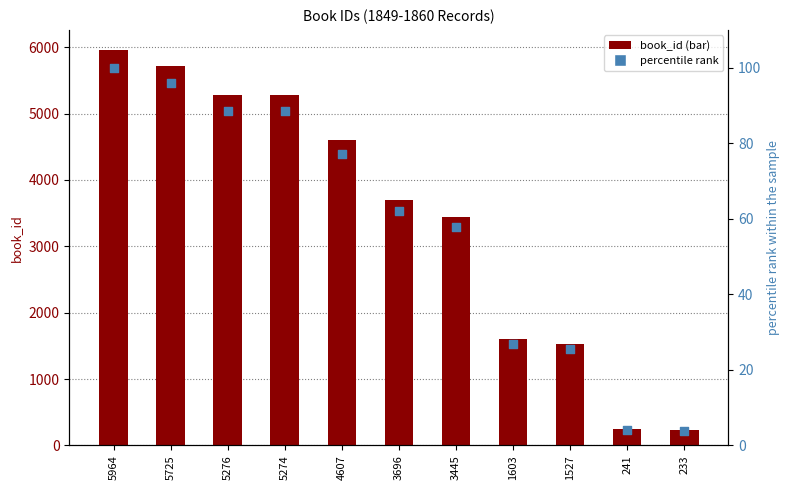

Which series reaches the minimum Y coordinate?

percentile rank